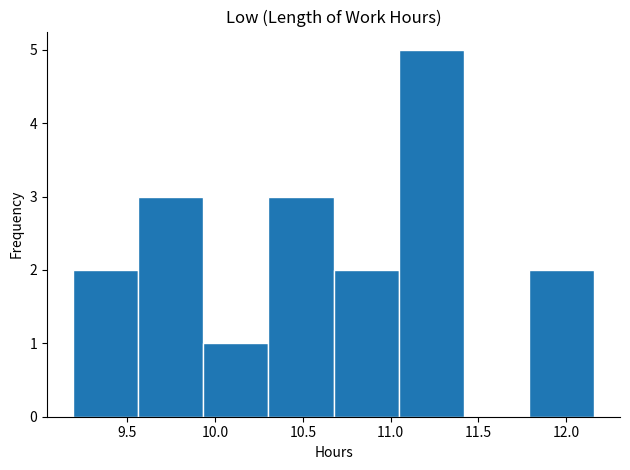

Reading left to right, list every bar in this chart as the range it spans on the x-axis followed by its height. Neither the bar edges nor the heights are printed on the chart, so give them approximately, as read against the axes.

9.20 to 9.55: 2
9.55 to 9.95: 3
9.95 to 10.30: 1
10.30 to 10.70: 3
10.70 to 11.05: 2
11.05 to 11.40: 5
11.40 to 11.80: 0
11.80 to 12.15: 2